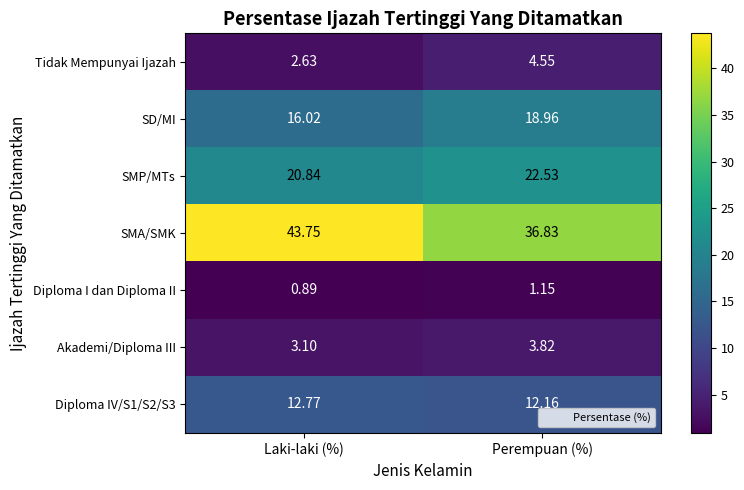

Rank the categories by Tidak Mempunyai Ijazah value from highest to lowest.

Perempuan (%), Laki-laki (%)